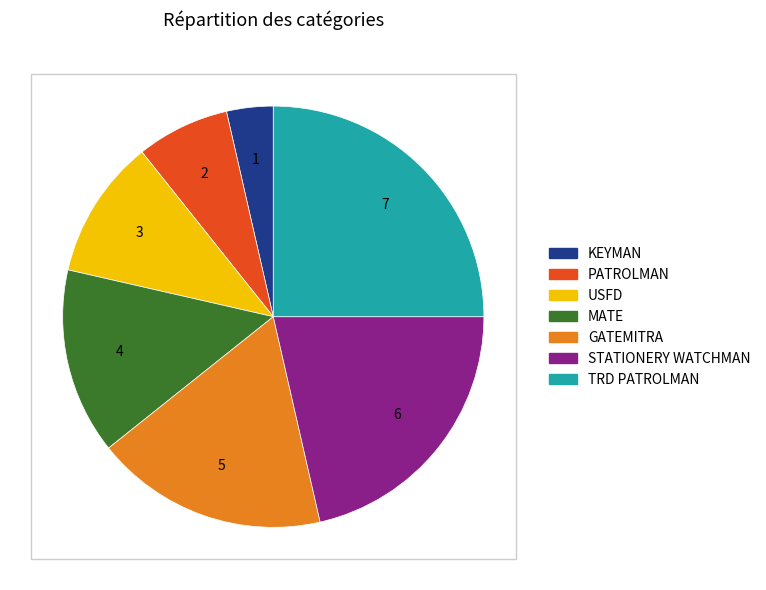

Approximately how many times larger is the value at GATEMITRA compared to USFD?

1.7